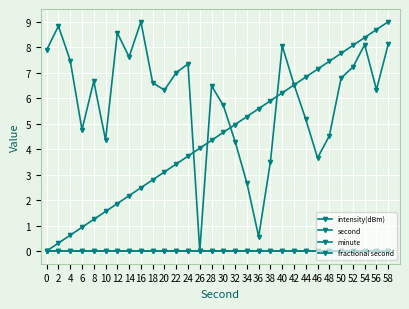

What is the greatest value displayed?

9.0